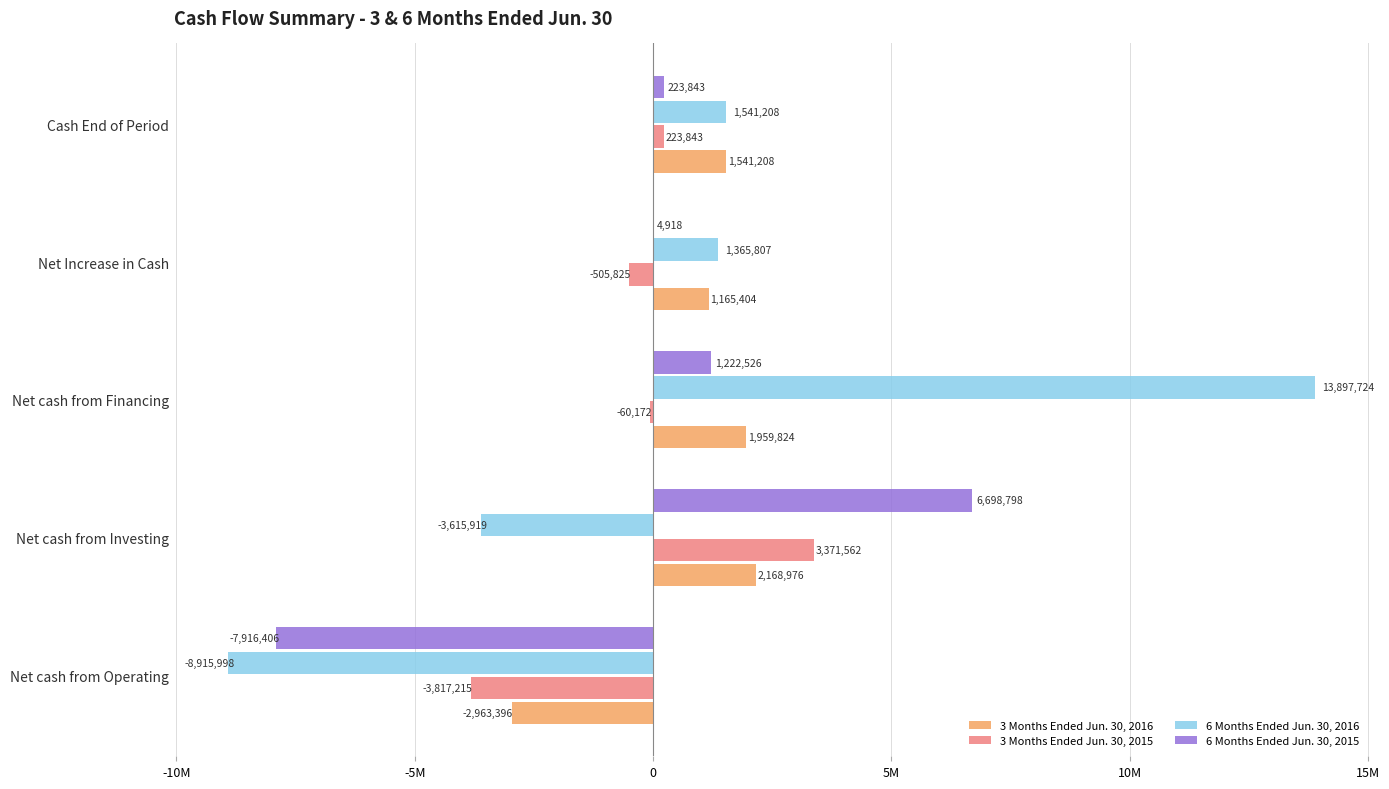

What are all the series names shown in the legend?

3 Months Ended Jun. 30, 2016, 3 Months Ended Jun. 30, 2015, 6 Months Ended Jun. 30, 2016, 6 Months Ended Jun. 30, 2015